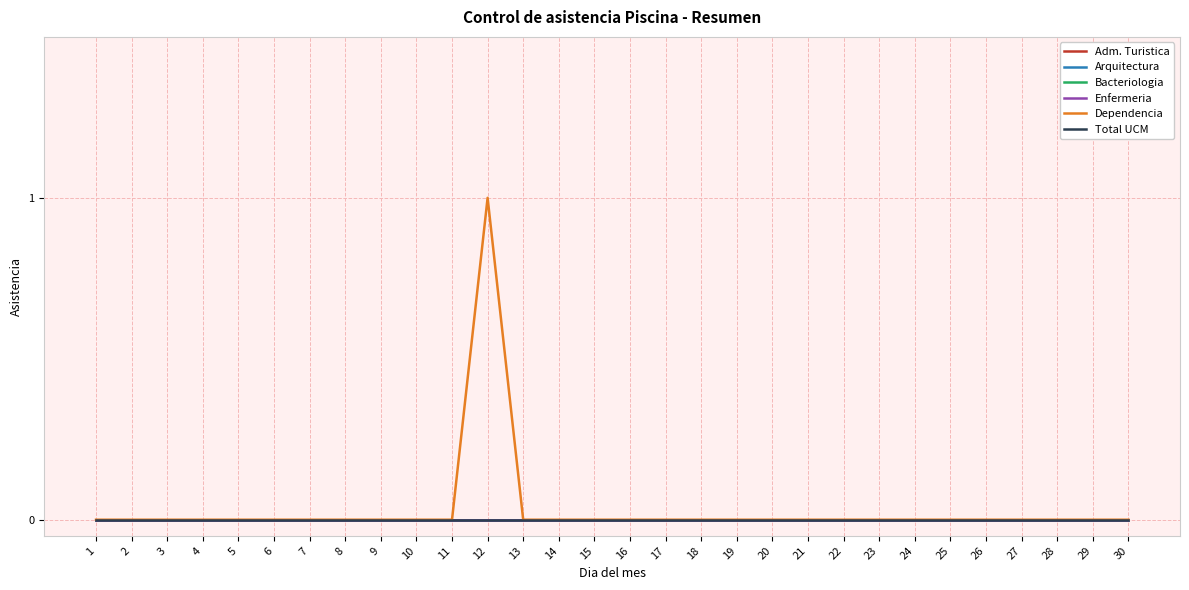

Is this an area chart (filled region under the line)?

No